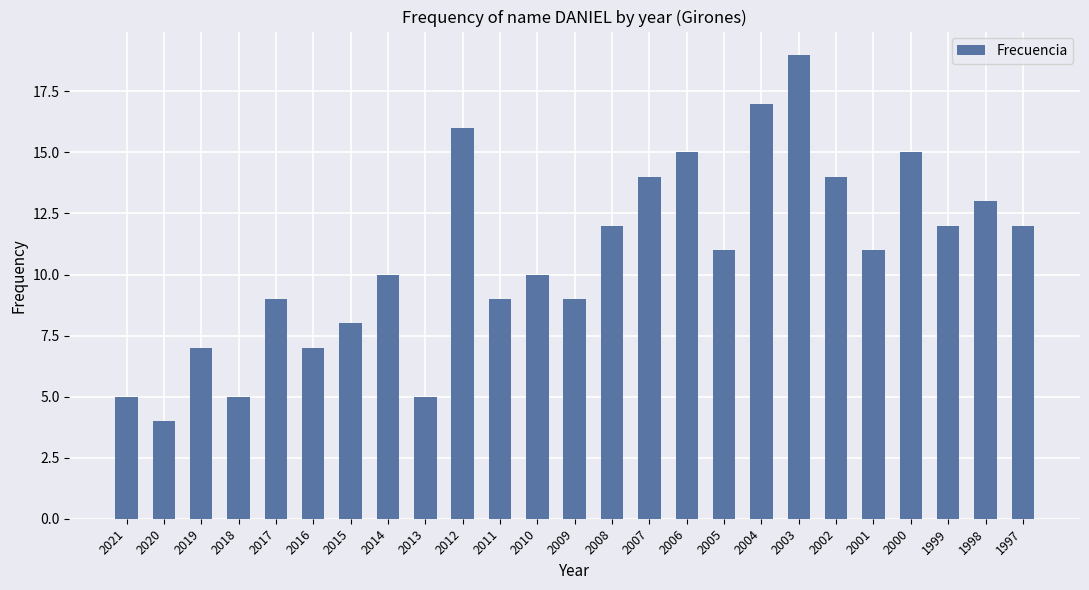

What is the average value?

11